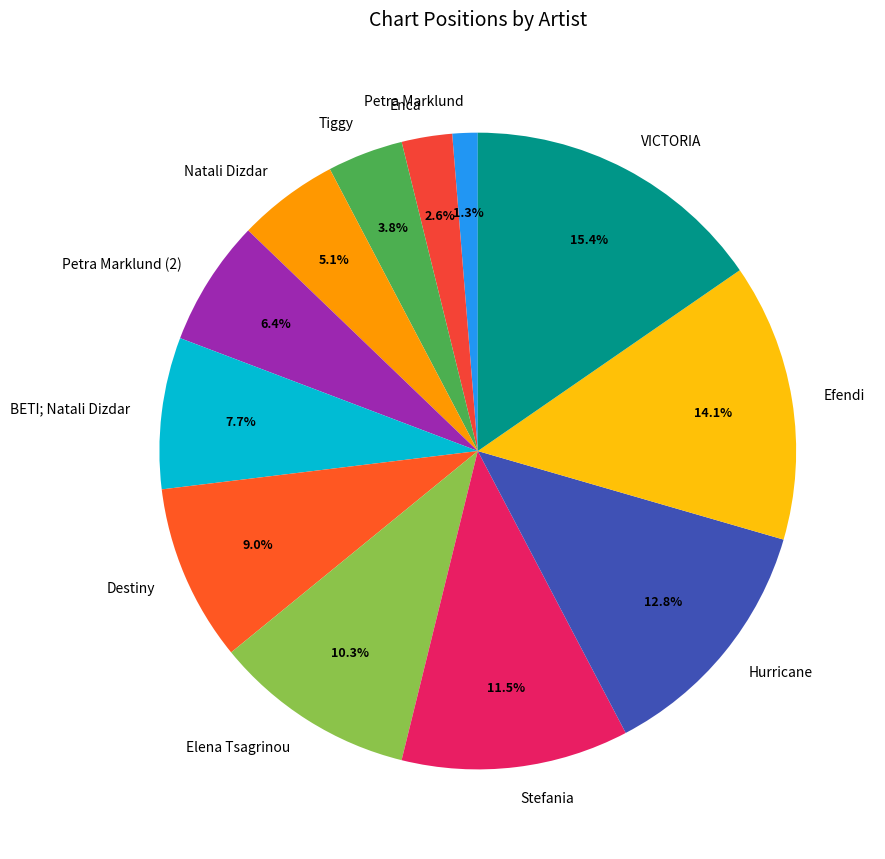

Is Efendi the majority of the pie?

No